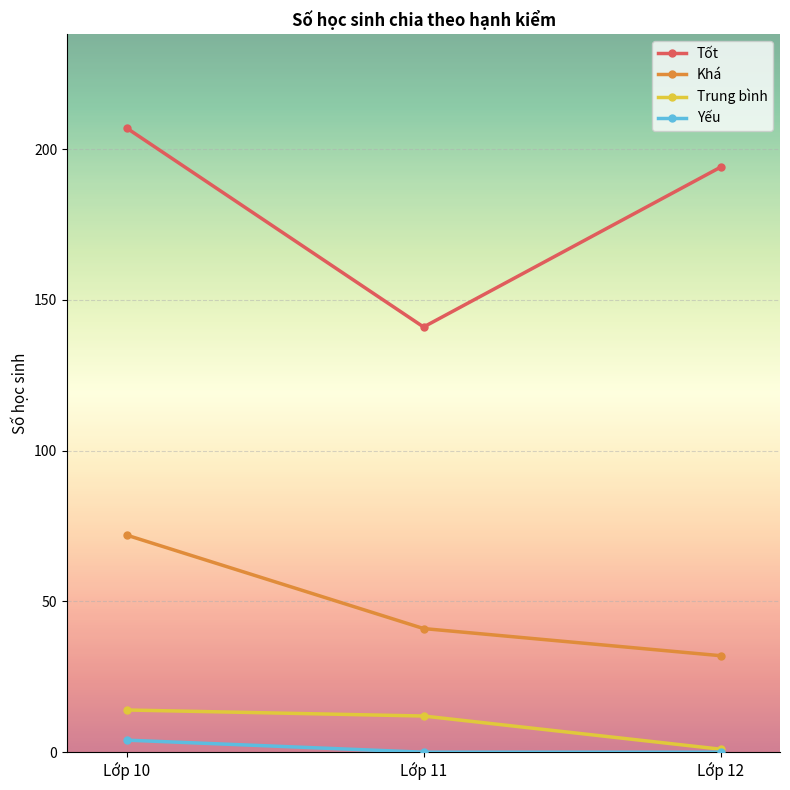

Between Lớp 10 and Lớp 11, which series saw the biggest shift?

Tốt